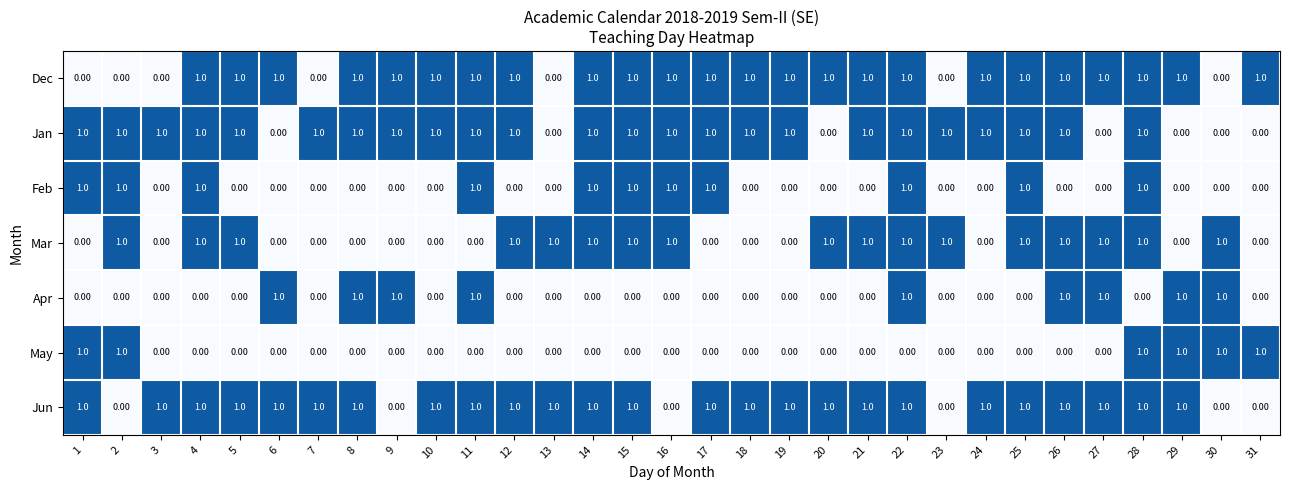

What is the sum of all Apr values?

9